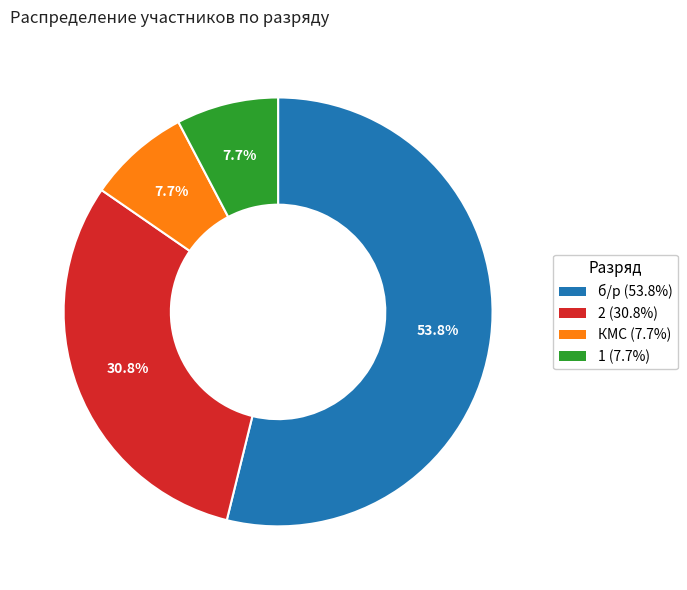

To the nearest percent, what percentage of the pie is КМС?

8%